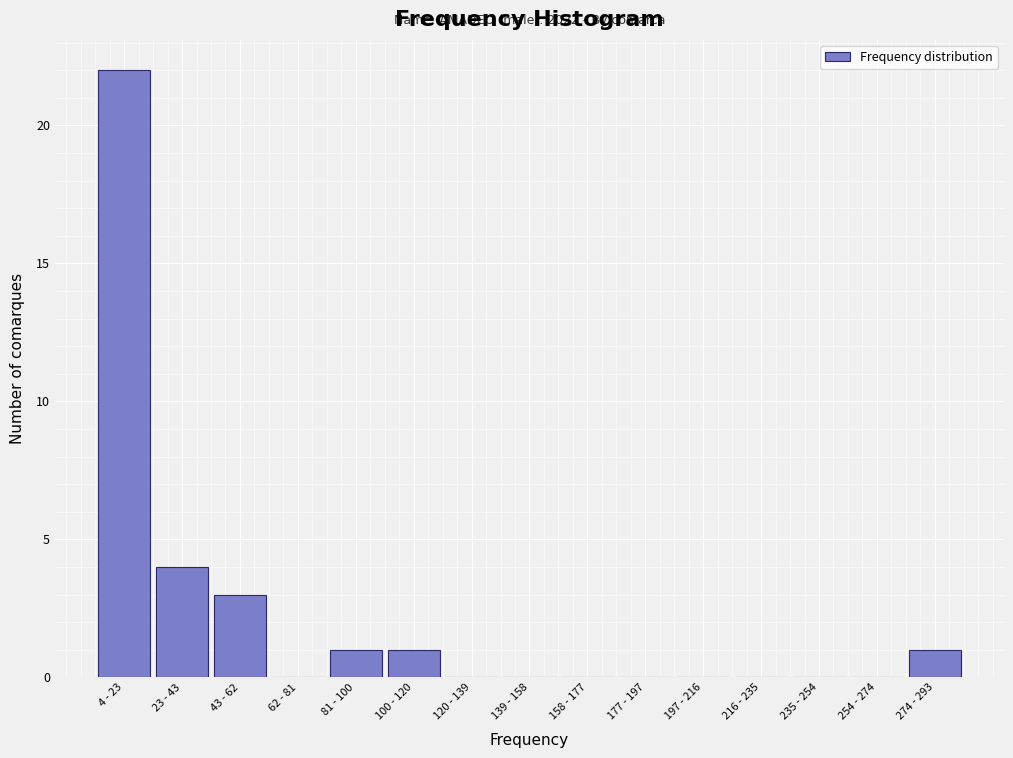

What is the greatest value displayed?

22